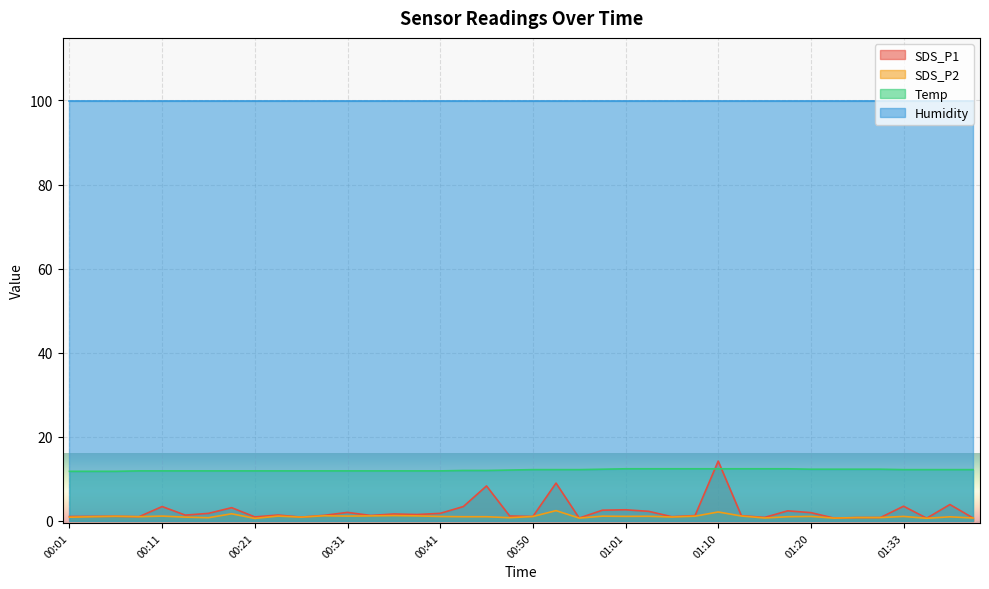

At which label is Temp closest to 12?

00:43